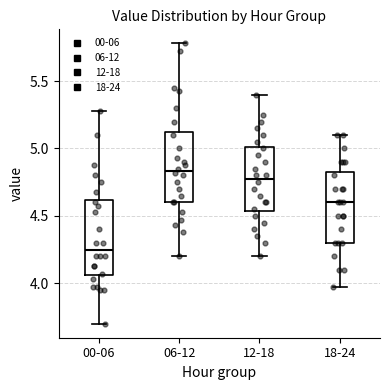

Reading left to right, read every box against the y-axis: the position of its median line, the range the box covers, and the ends of its whiskers. The values are not printed on the chart, so give them approximately, as read against the axis.

00-06: median 4.25, box 4.05 to 4.60, whiskers 3.70 to 5.30
06-12: median 4.85, box 4.60 to 5.15, whiskers 4.20 to 5.80
12-18: median 4.80, box 4.55 to 5.00, whiskers 4.20 to 5.40
18-24: median 4.60, box 4.30 to 4.85, whiskers 3.95 to 5.10